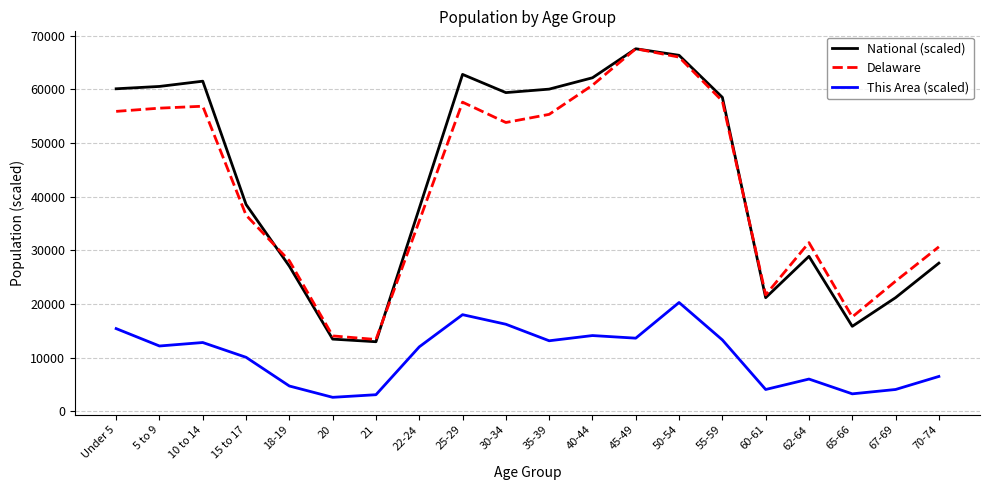

Between Under 5 and 18-19, which series saw the biggest shift?

National (scaled)